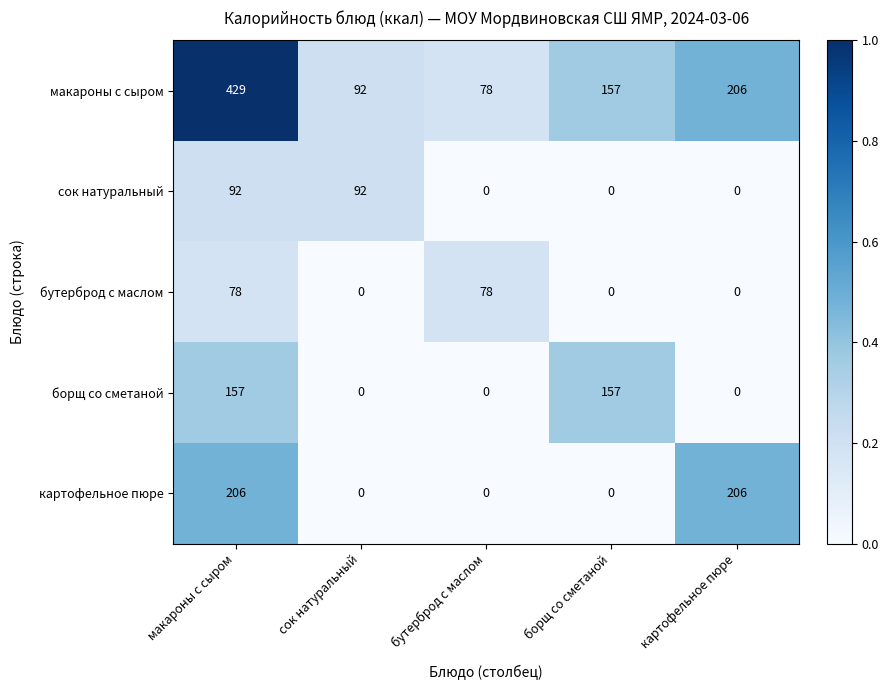

The value of сок натуральный at картофельное пюре is -37. True or false?

False